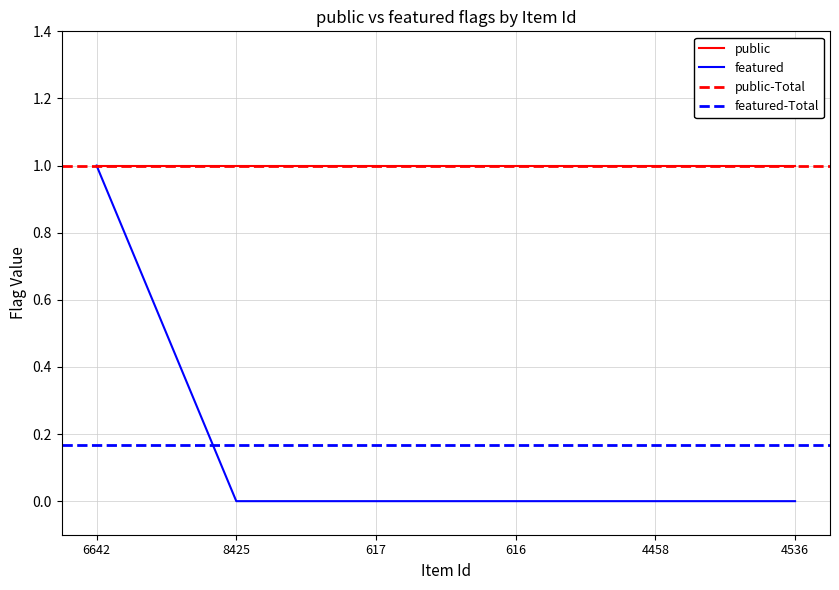

Rank the categories by value from highest to lowest.

6642, 8425, 617, 616, 4458, 4536